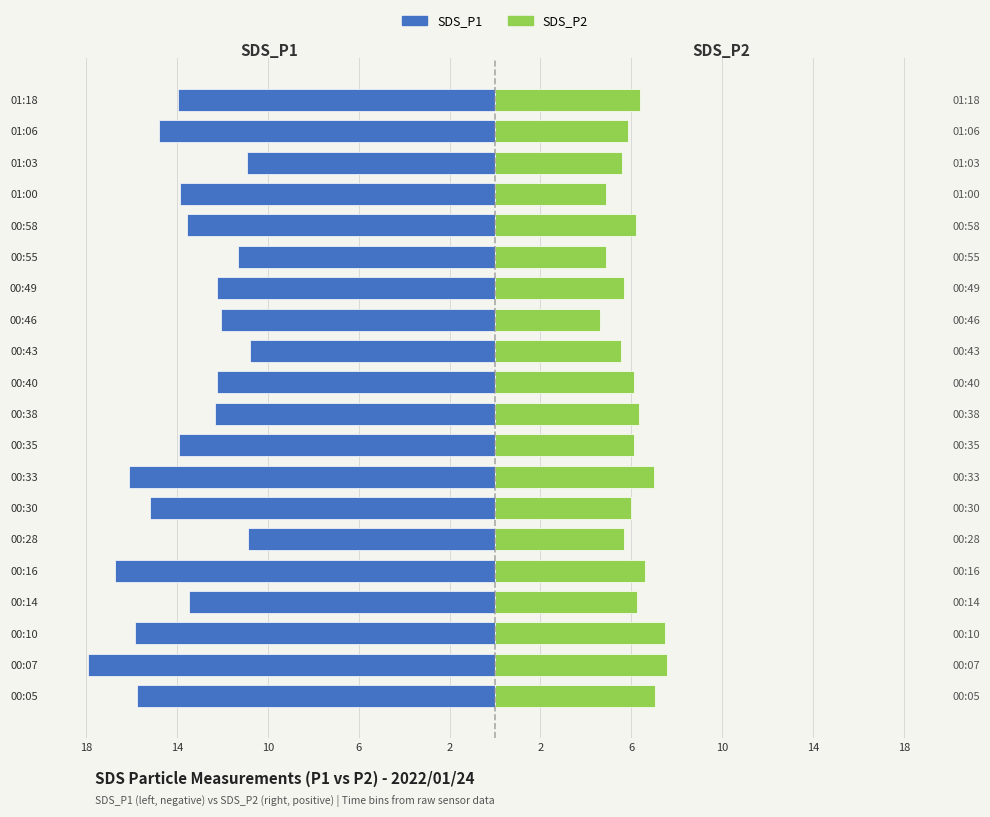

Rank the series at 00:46 from highest to lowest value.

SDS_P2, SDS_P1